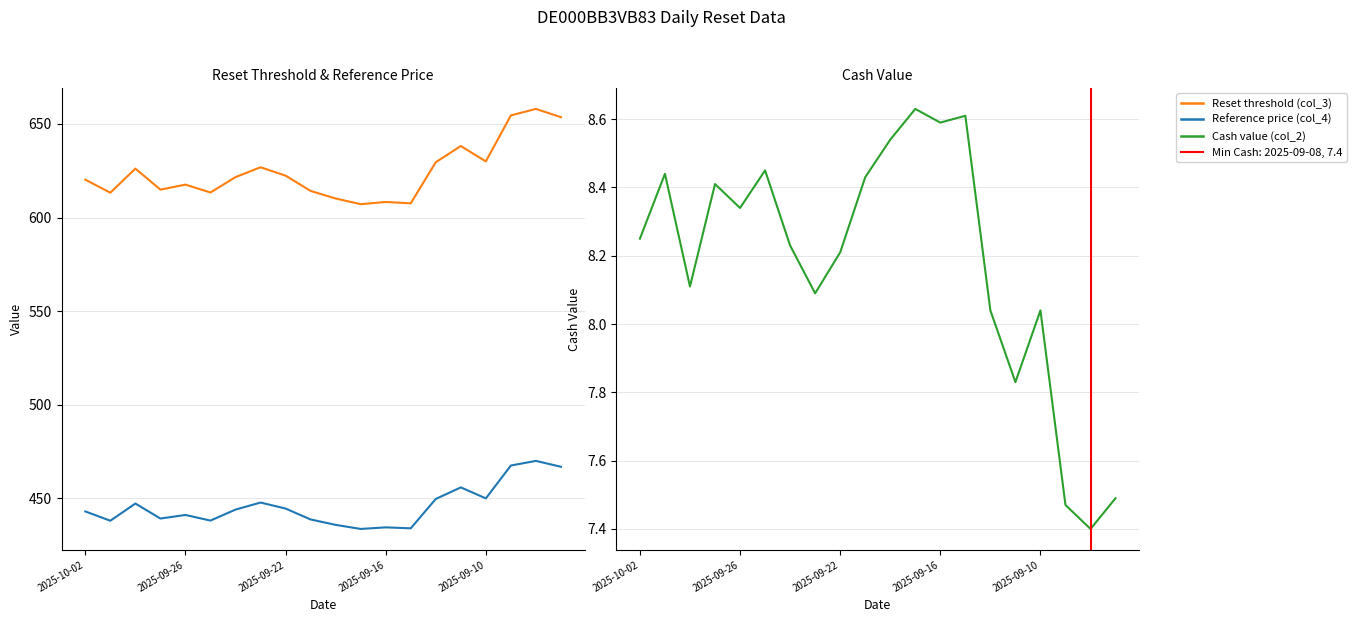

What position from the left is 18?

19